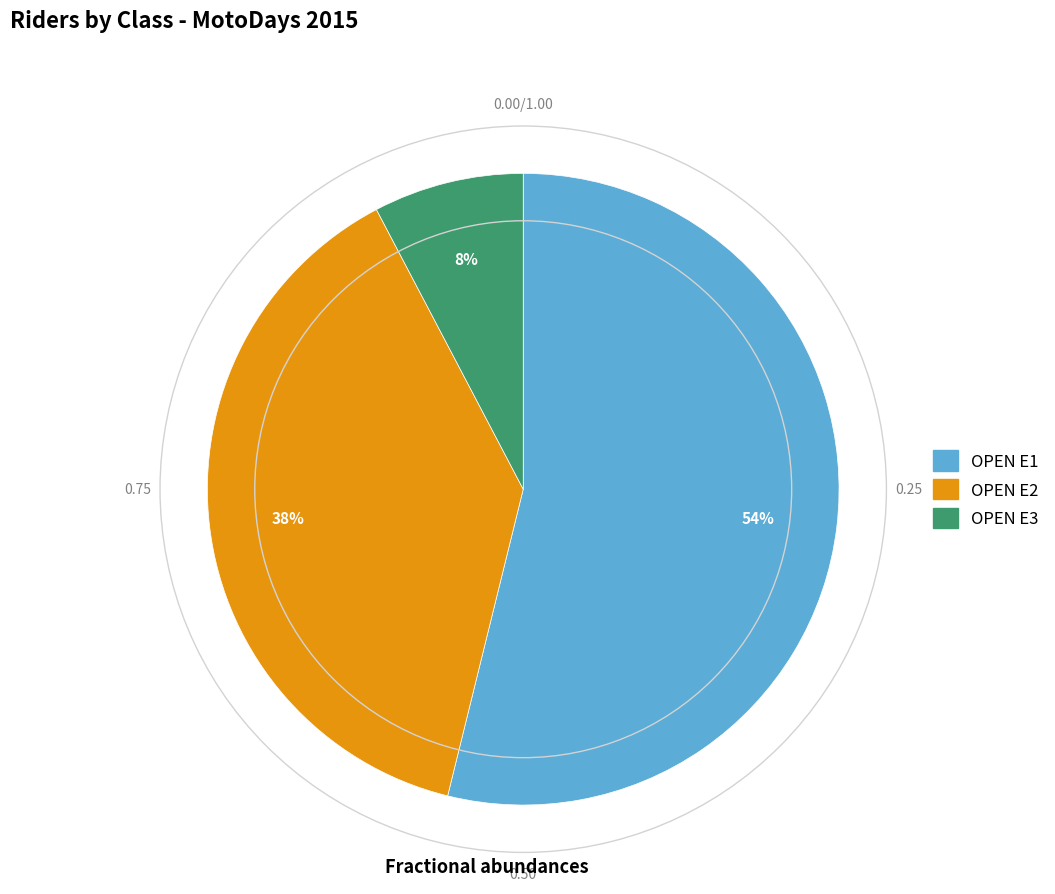

How many slices are in this pie chart?

3